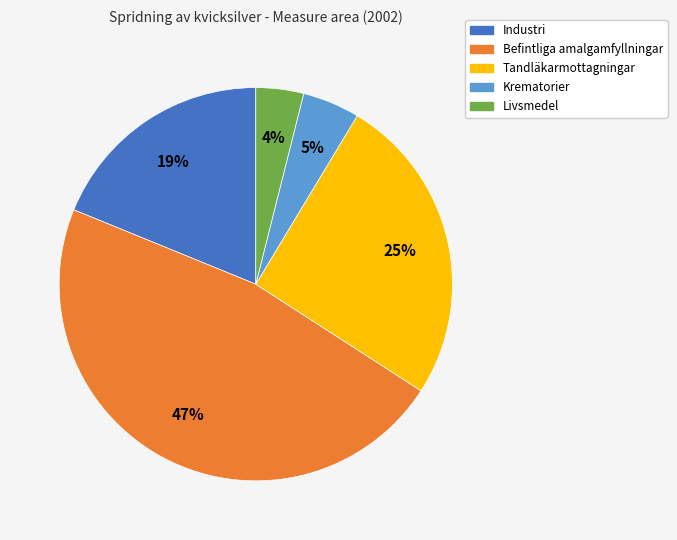

Does any single category account for the majority?

No